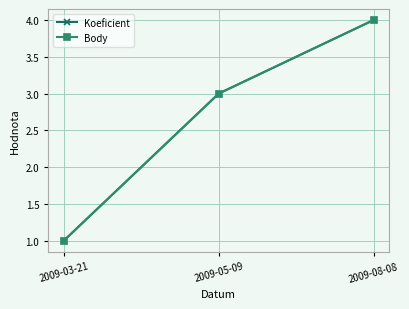

Is this an area chart (filled region under the line)?

No